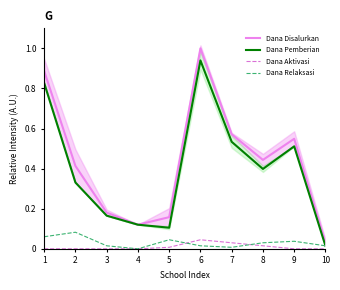

How many intersections are there between Dana Relaksasi and Dana Aktivasi?

2